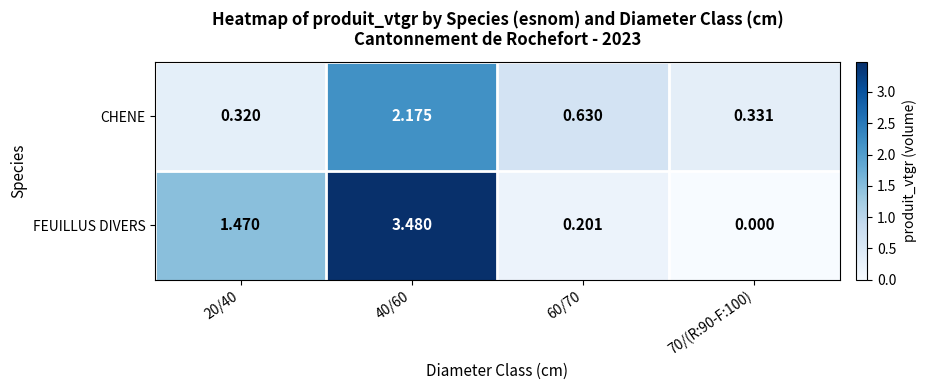

Which series has the widest spread of values?

FEUILLUS DIVERS